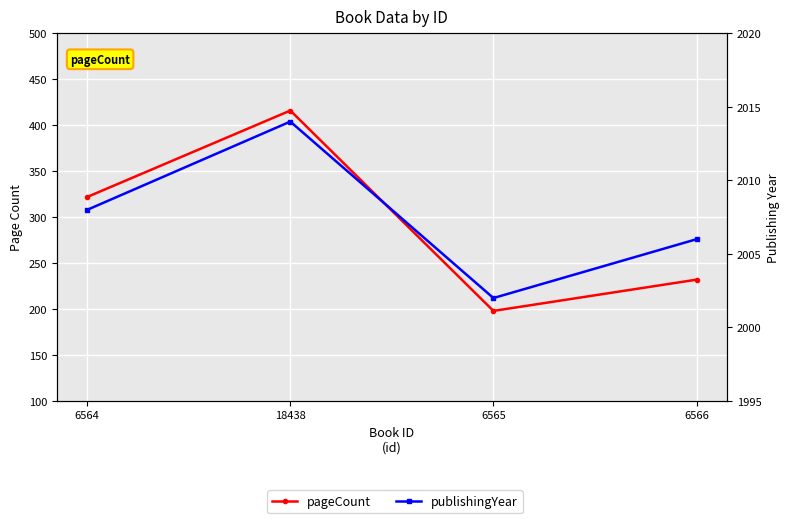

Which category has the highest value in the pageCount series?

18438